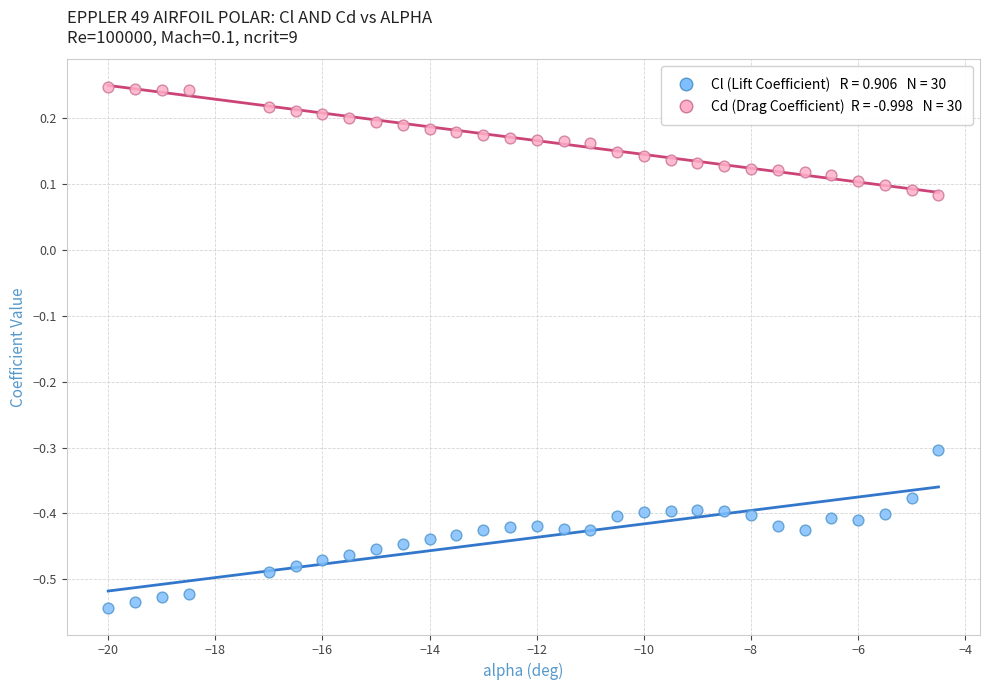

Across all data points, what is the range of X values (max minus min)?

15.5